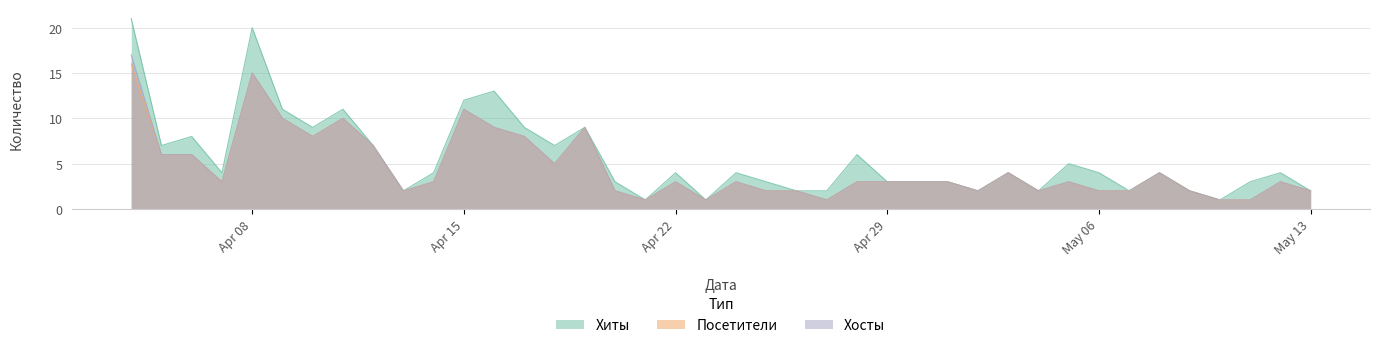

Is it true that Хосты equals 1 at 2024-04-21?

True